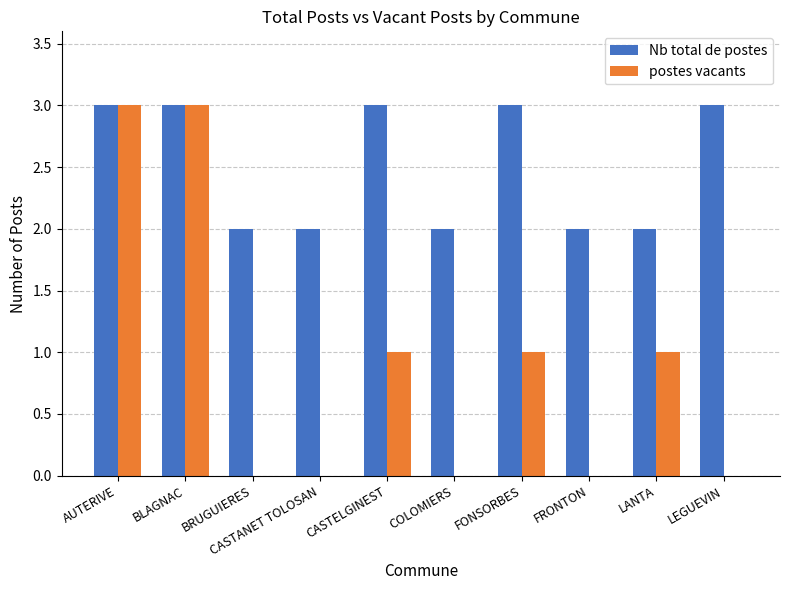

Is the value of postes vacants at BLAGNAC greater than the value of Nb total de postes at LANTA?

Yes